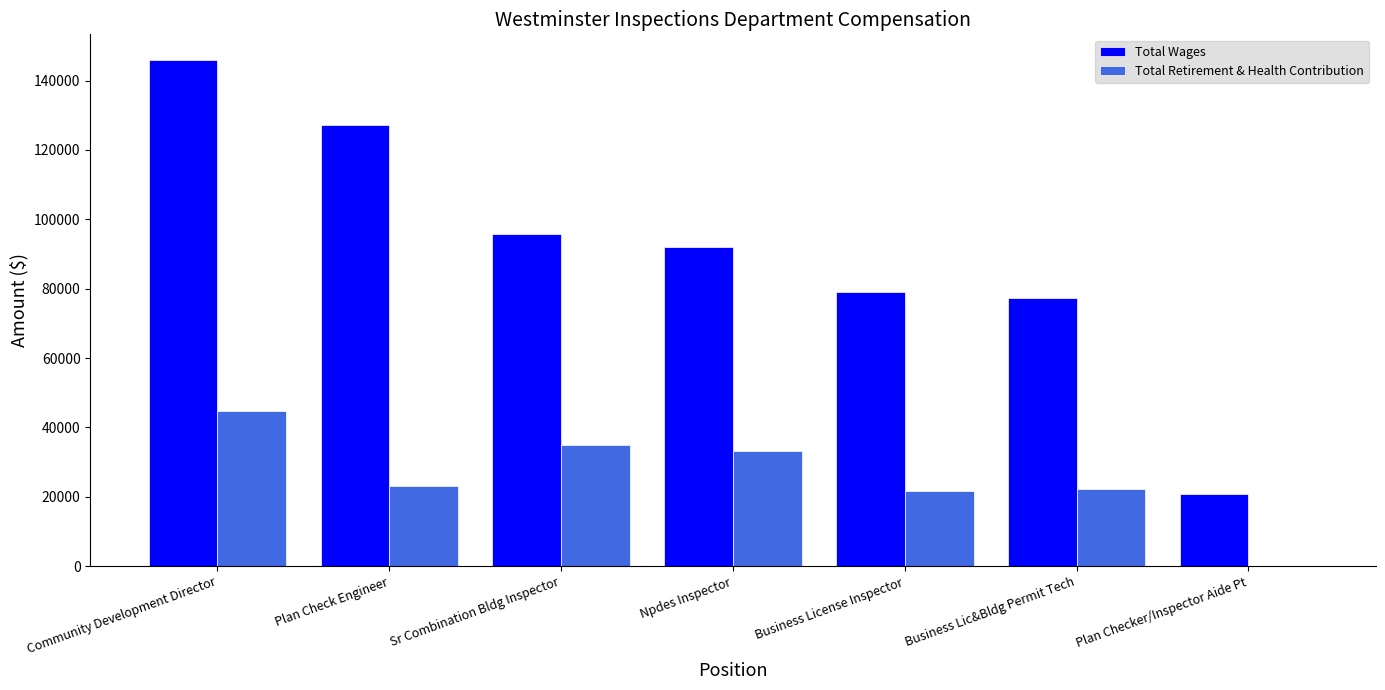

The Total Wages series shows 78950 at Business License Inspector. True or false?

True